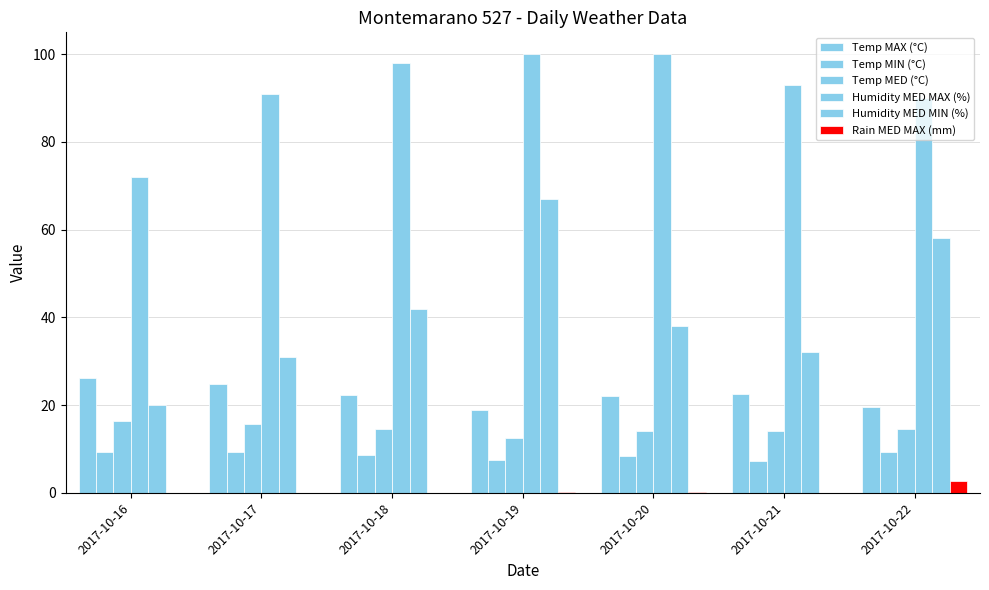

Rank the categories by Temp MED (°C) value from lowest to highest.

2017-10-19, 2017-10-21, 2017-10-20, 2017-10-18, 2017-10-22, 2017-10-17, 2017-10-16